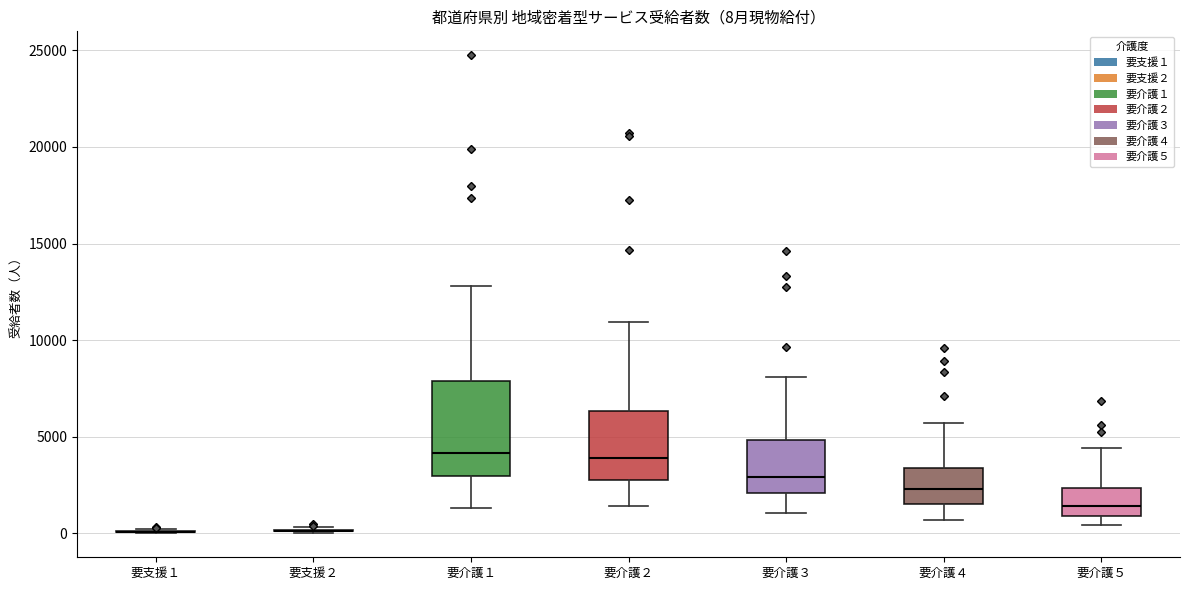

Comparing the boxes themselves (not the whiskers), which one is the tallest?

要介護１